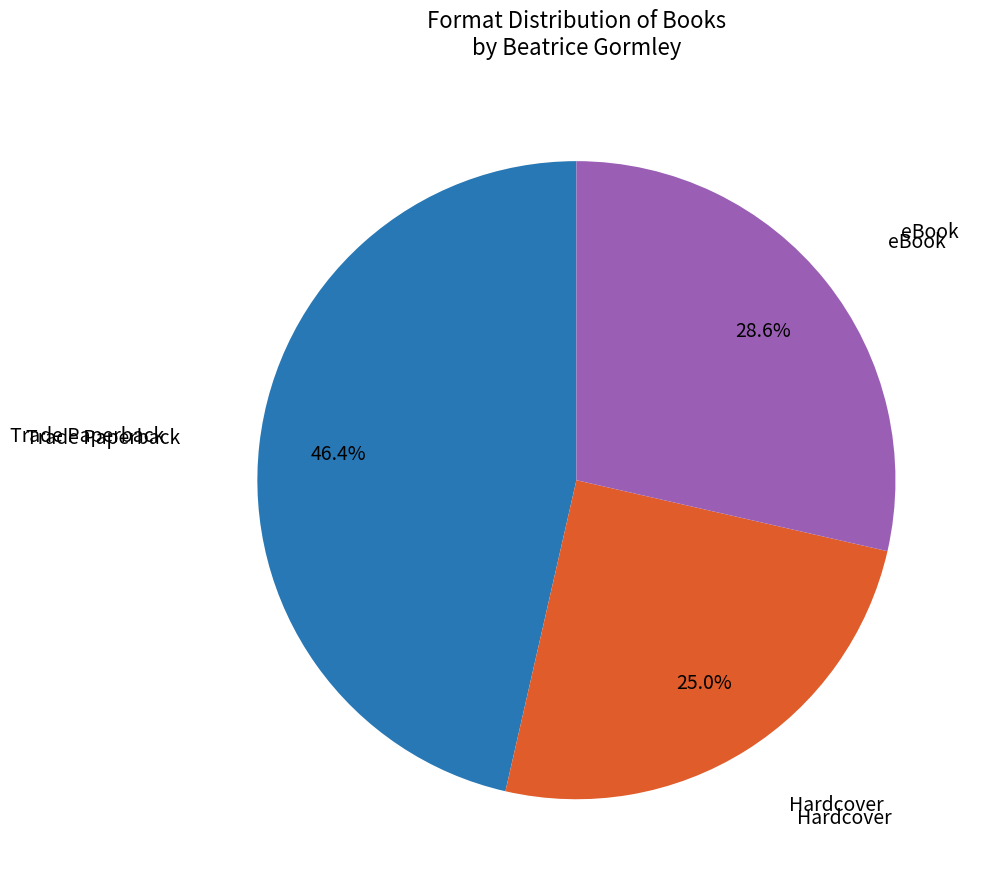

How many slices are in this pie chart?

3